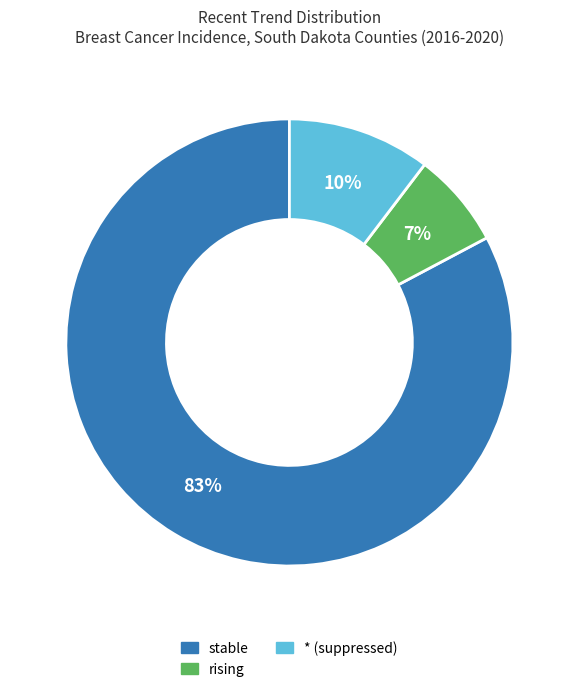

Between stable and rising, which is larger?

stable